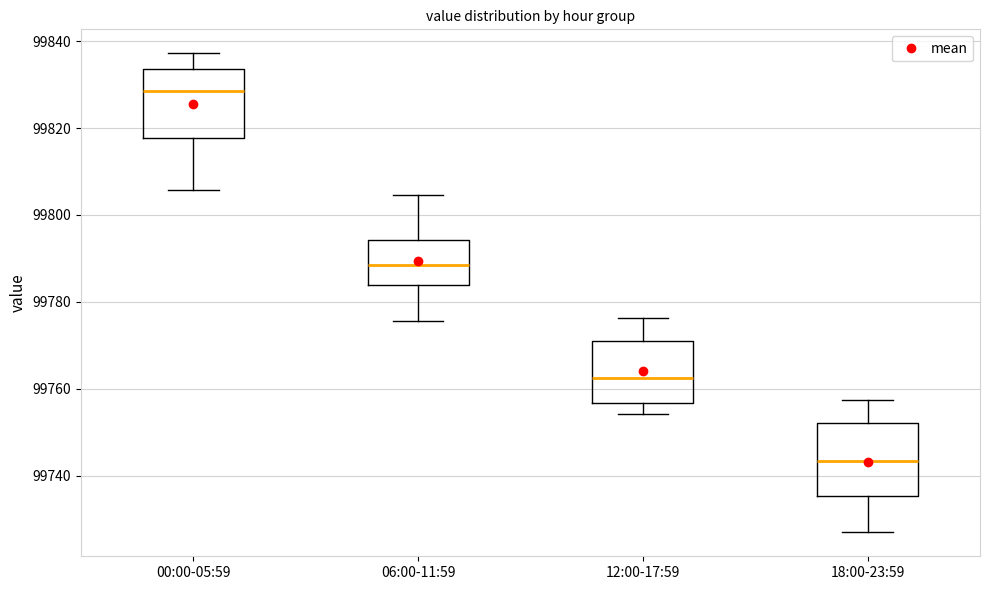

Which box has the lowest median line?

18:00-23:59